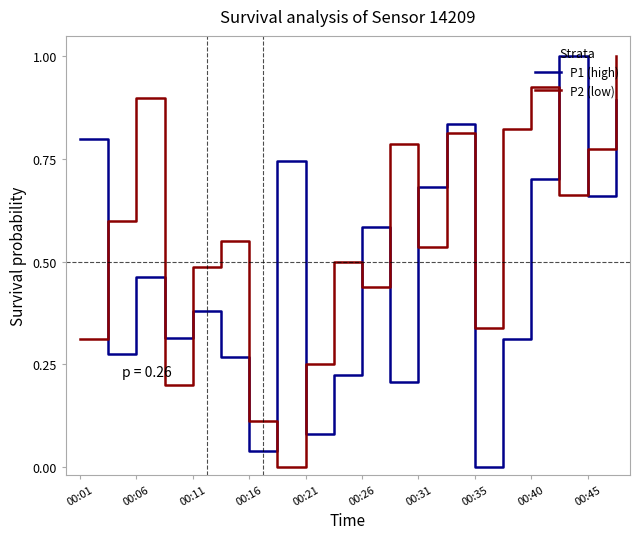

What is the greatest value displayed?

1.0